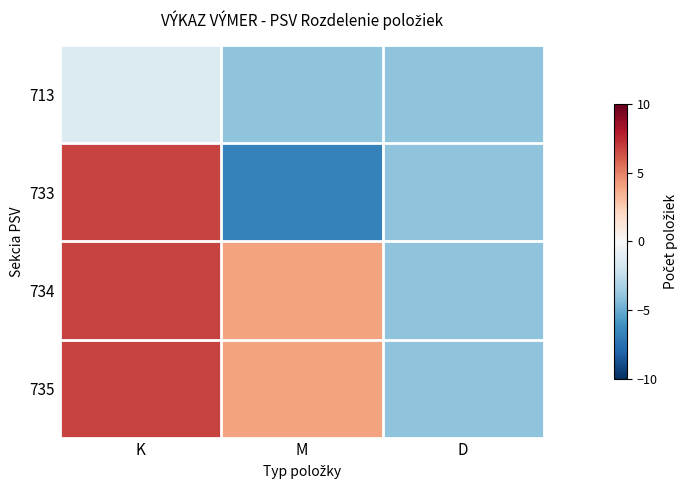

Rank the series at K from lowest to highest value.

713, 733, 734, 735